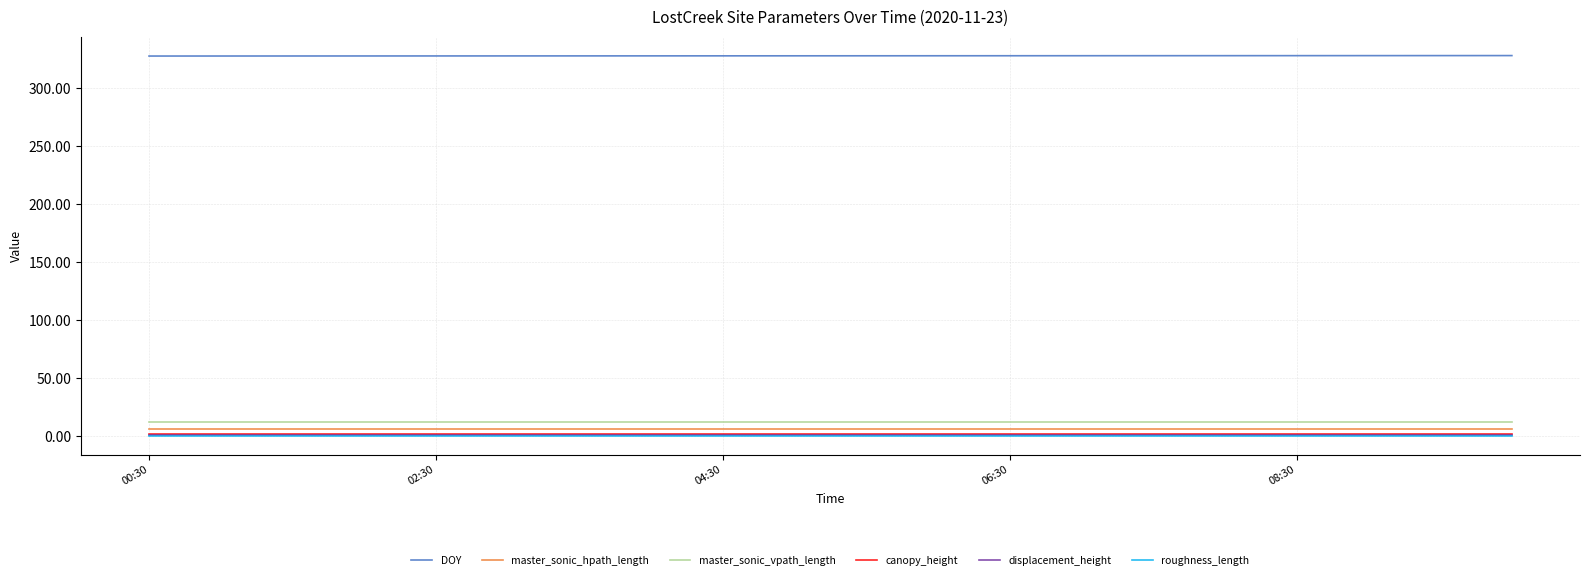

What is the maximum value for DOY?

328.4